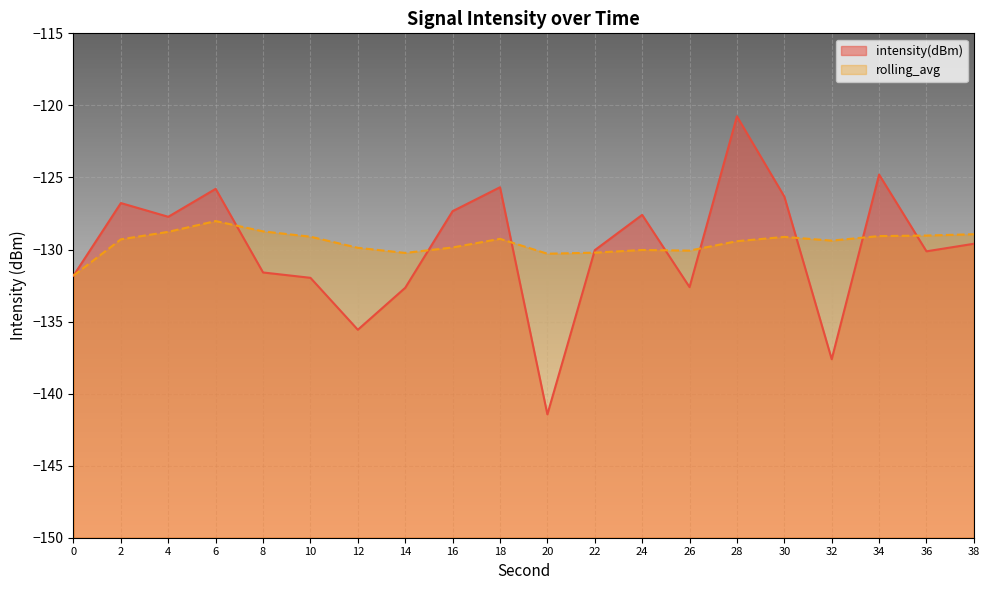

What are all the series names shown in the legend?

intensity(dBm), rolling_avg